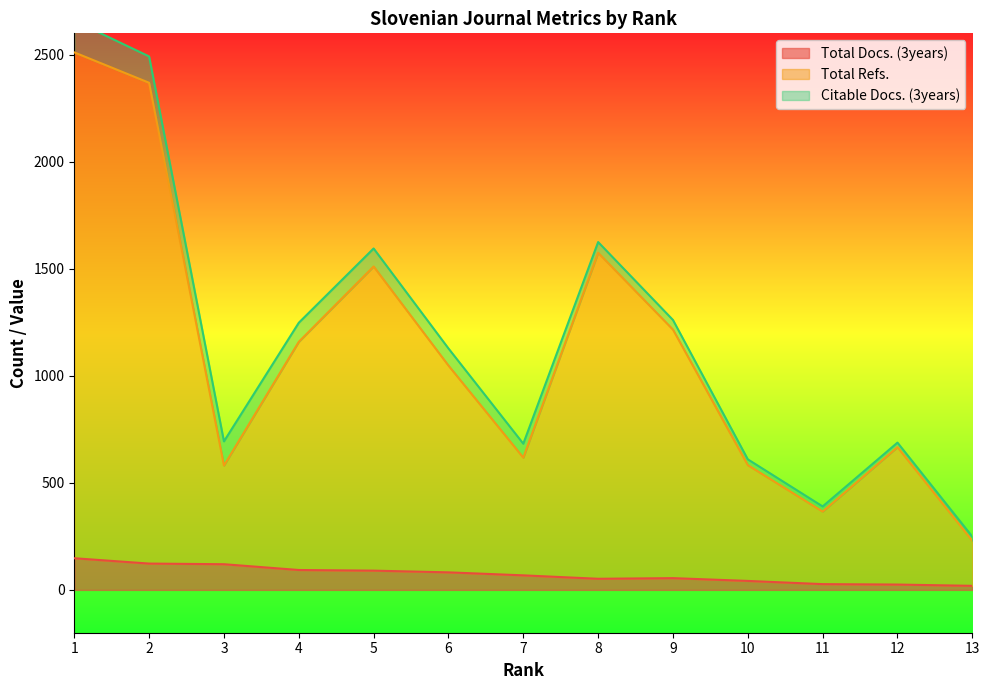

At which label does Total Refs. reach its minimum?

13